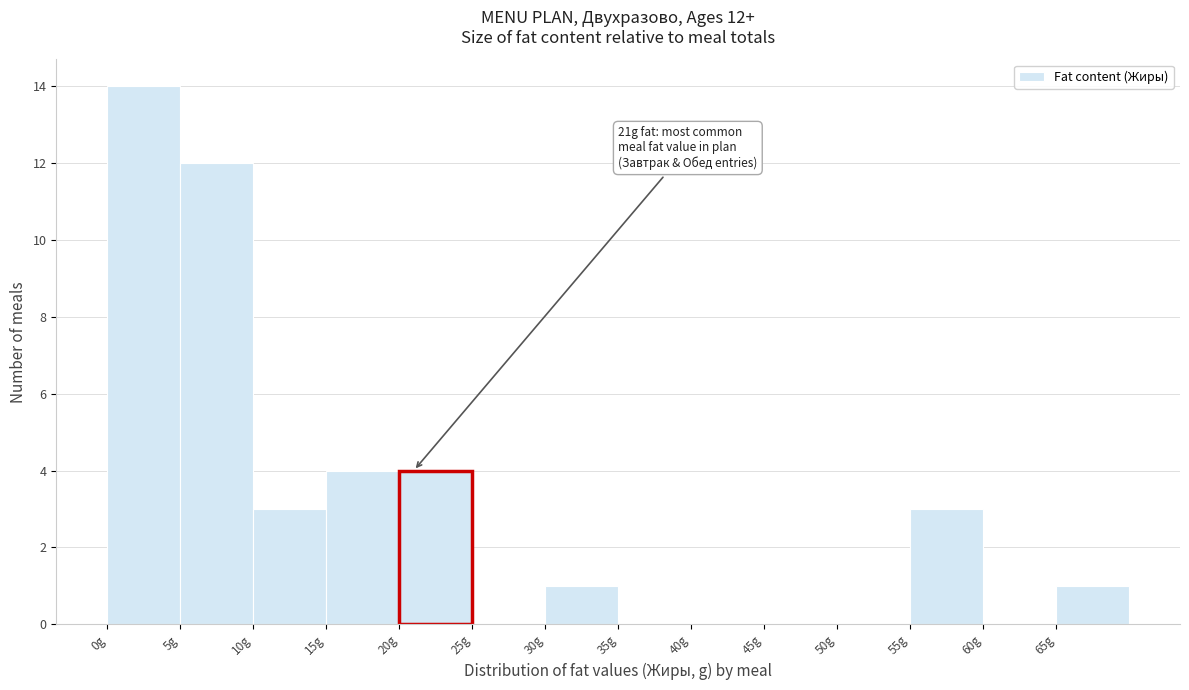

Over which range of the x-axis is the bar tallest?

0 to 5